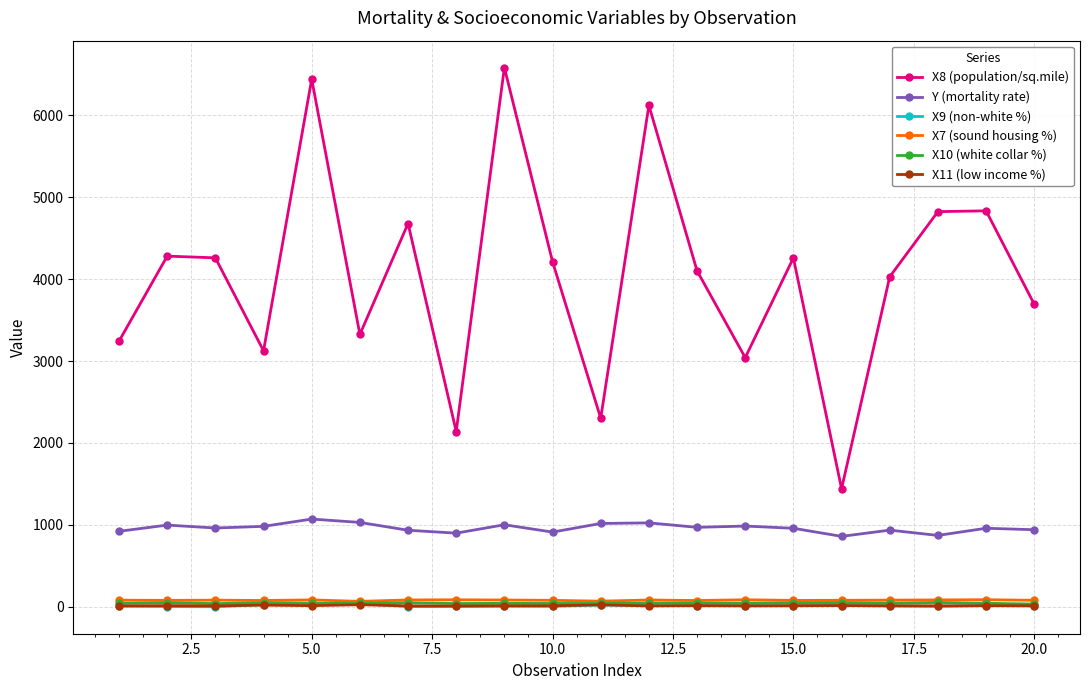

What is the maximum value shown in the chart?

6582.0